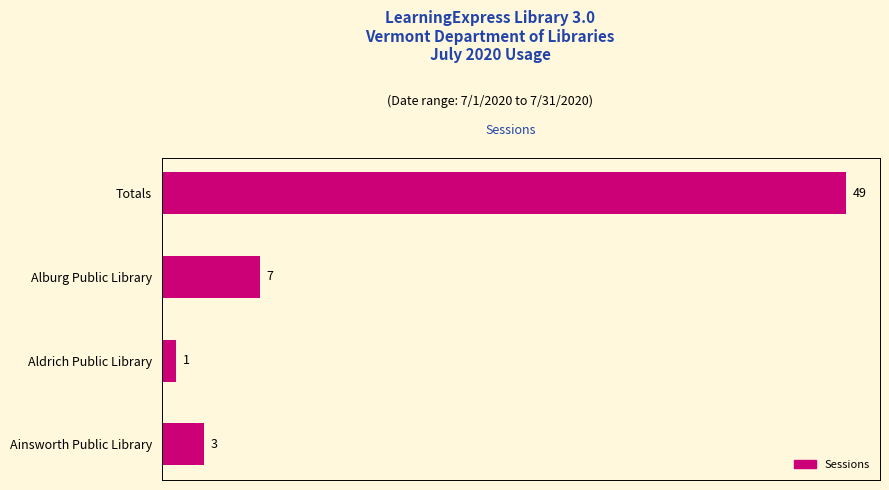

The value at Aldrich Public Library is 1. True or false?

True